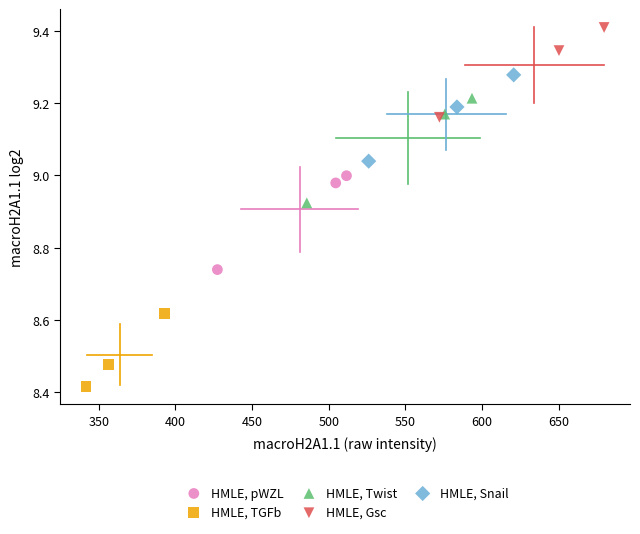

Which series contains the highest Y value?

HMLE, Gsc